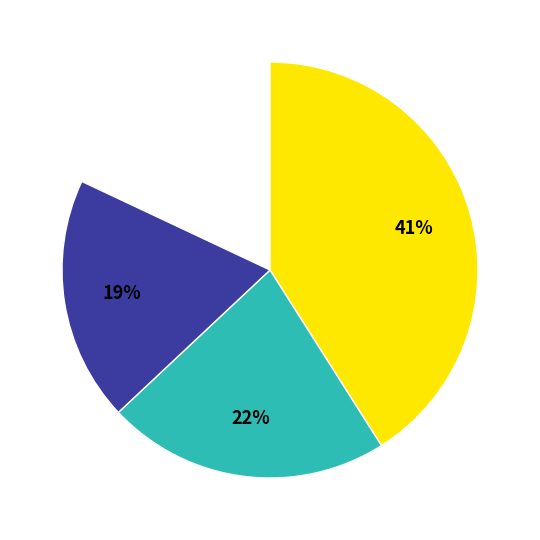

Does any single category account for the majority?

No